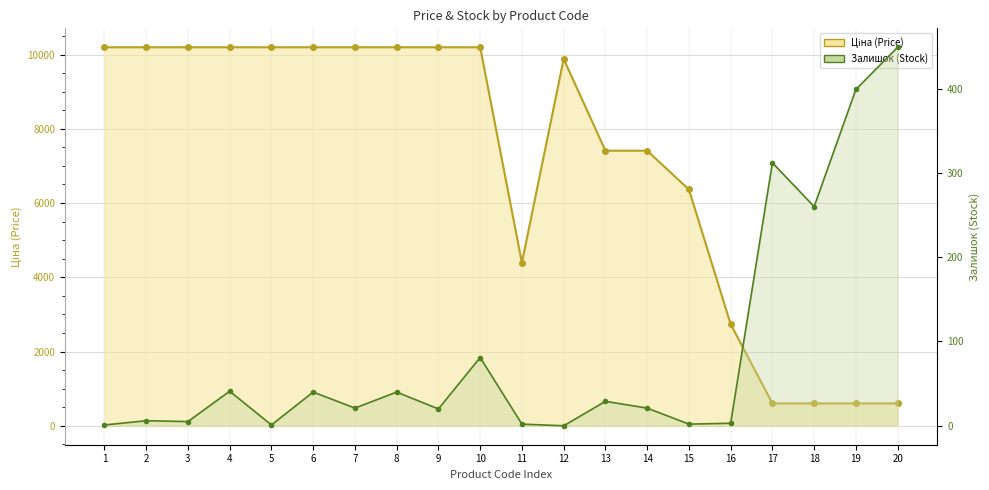

What is the difference between the maximum and second lowest values in the Залишок series?

448.0